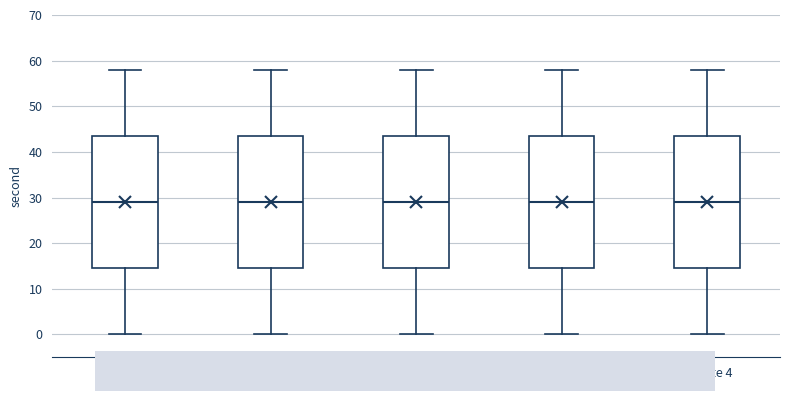

Where does the upper whisker of the box for minute 2 end on the y-axis? The values are not printed on the chart, so give them approximately, as read against the axis.

58